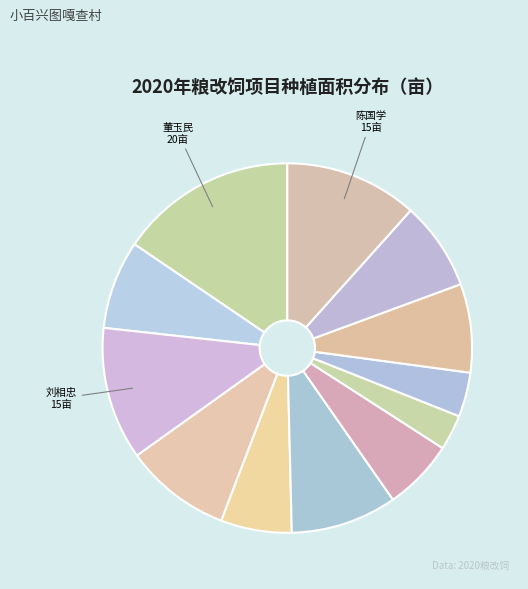

How many slices are in this pie chart?

12